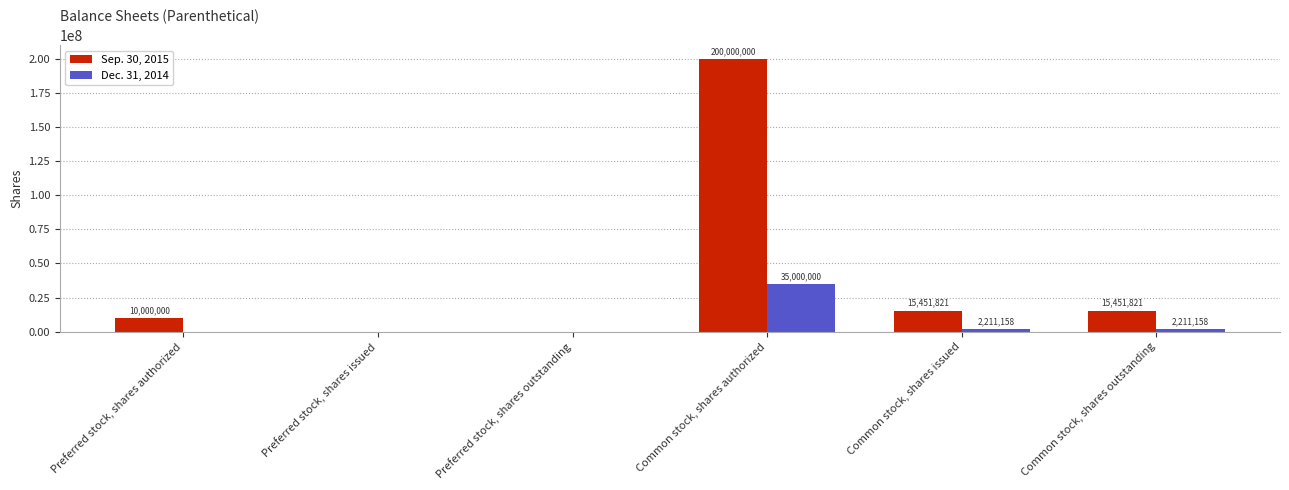

Reading left to right, extract all data points from this chart.

Sep. 30, 2015: Preferred stock, shares authorized=10000000	Preferred stock, shares issued=0	Preferred stock, shares outstanding=0	Common stock, shares authorized=200000000	Common stock, shares issued=15451821	Common stock, shares outstanding=15451821
Dec. 31, 2014: Preferred stock, shares authorized=0	Preferred stock, shares issued=0	Preferred stock, shares outstanding=0	Common stock, shares authorized=35000000	Common stock, shares issued=2211158	Common stock, shares outstanding=2211158